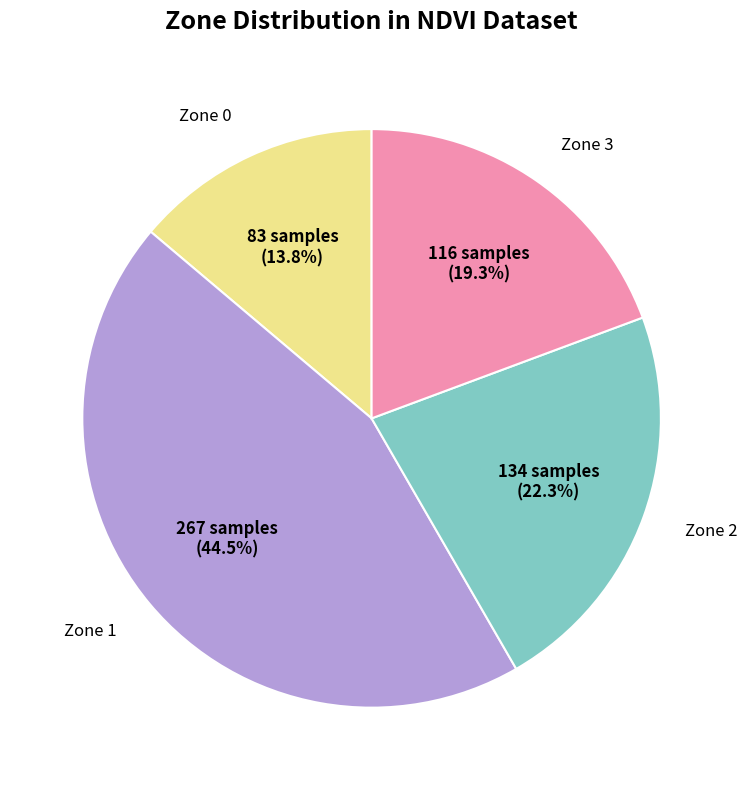

Is there a majority slice in this chart?

No